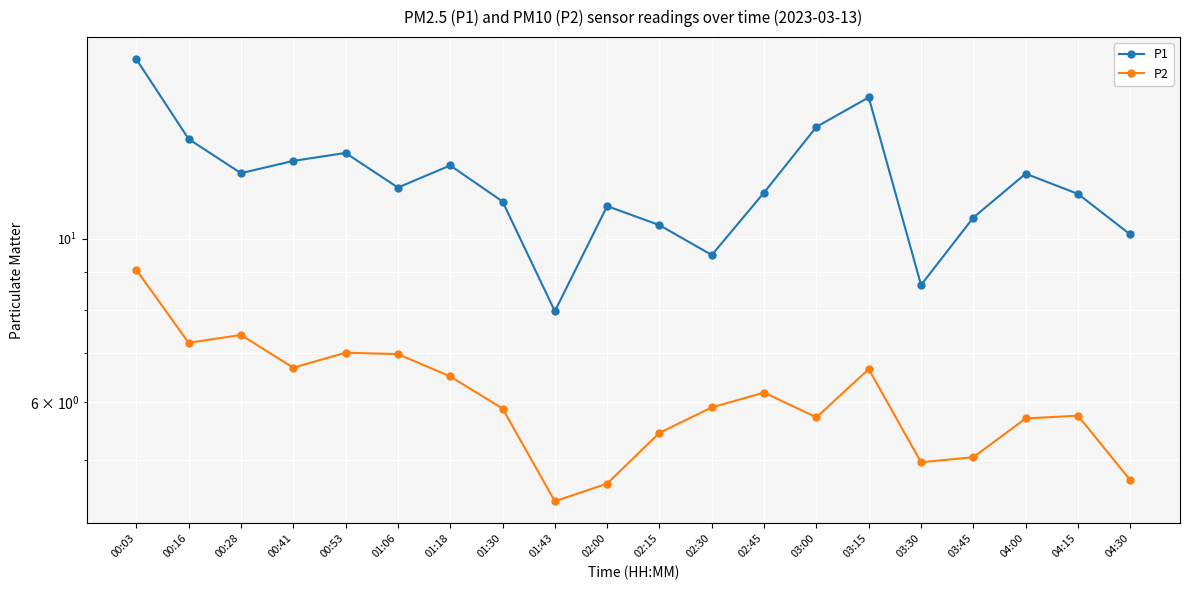

What is the difference between the second highest and minimum values in the P1 series?

7.6